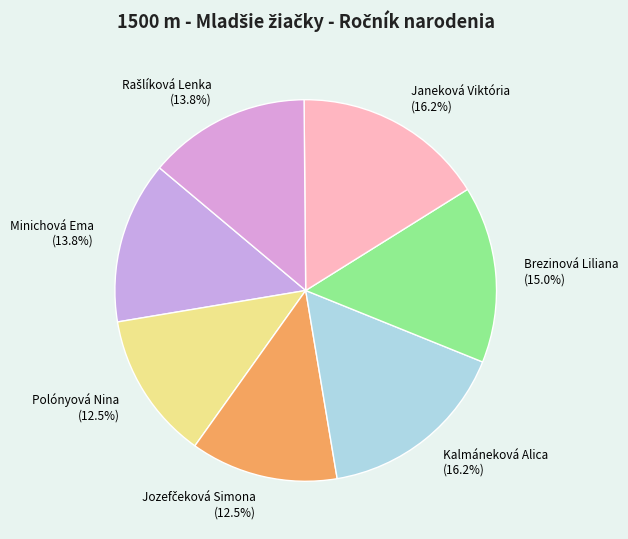

Which has a higher value, Kalmáneková Alica or Polónyová Nina?

Kalmáneková Alica